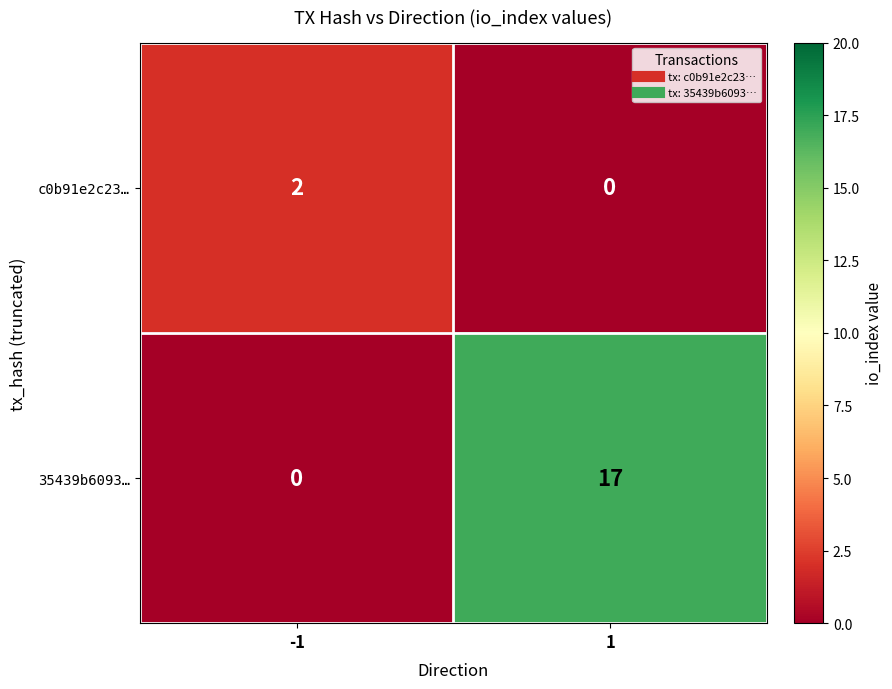

What is the total value across all series at -1?

2